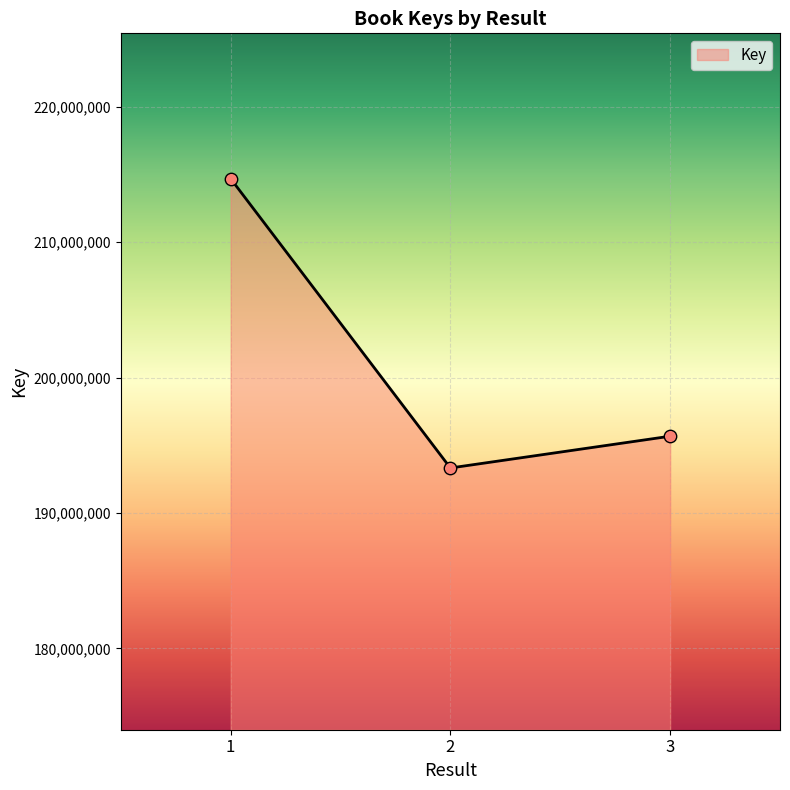

Approximately how many times larger is the value at 3 compared to 1?

0.9